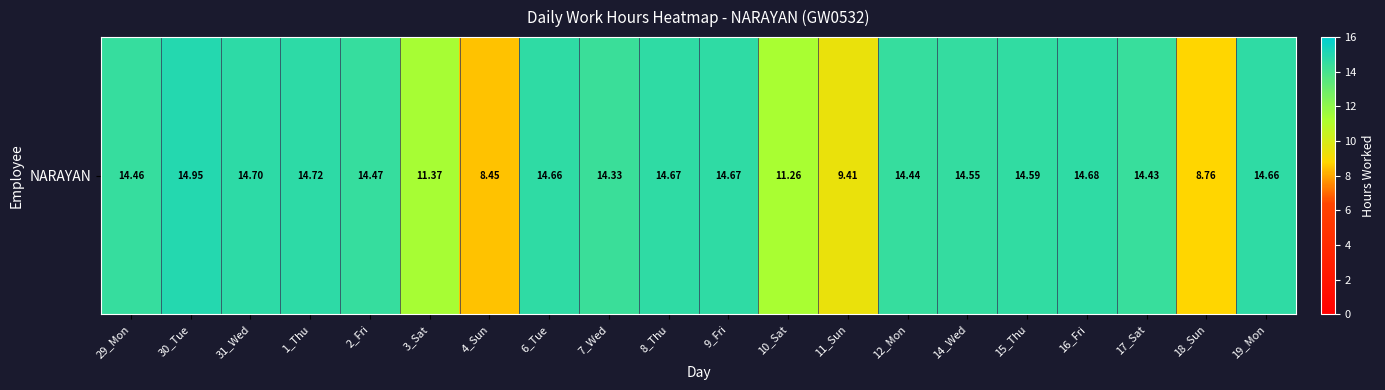

How many distinct data groups are displayed?

1